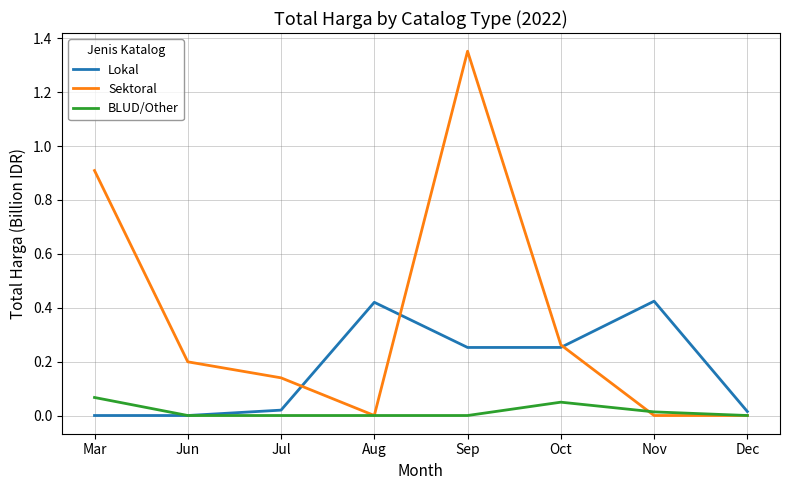

Is this an area chart (filled region under the line)?

No